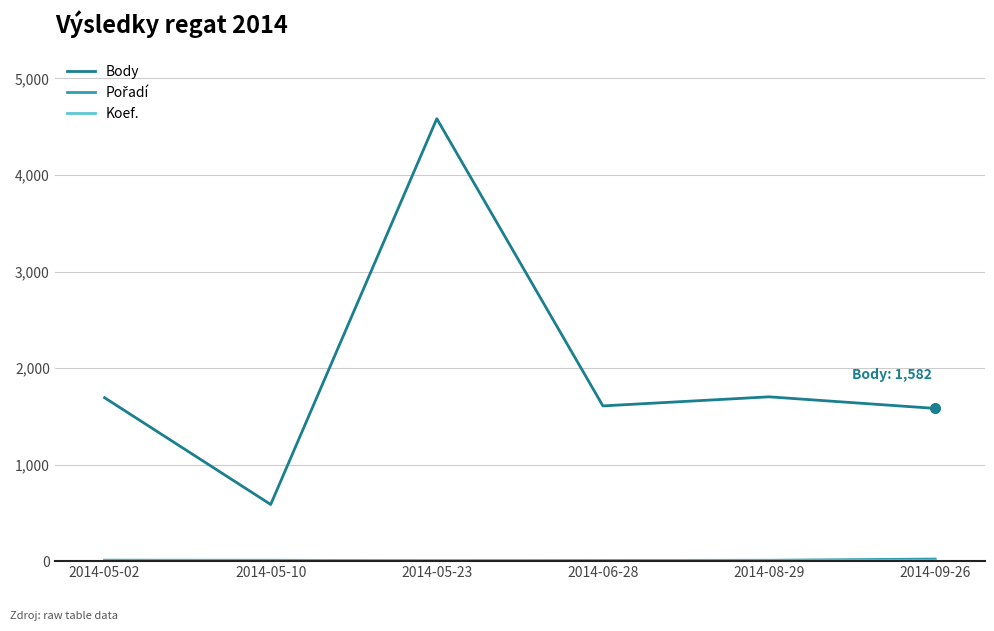

Which category has the lowest value in the Body series?

2014-05-10